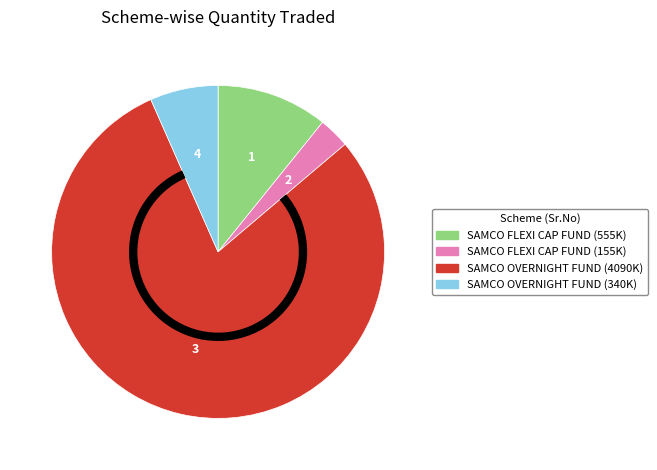

Is there a majority slice in this chart?

Yes